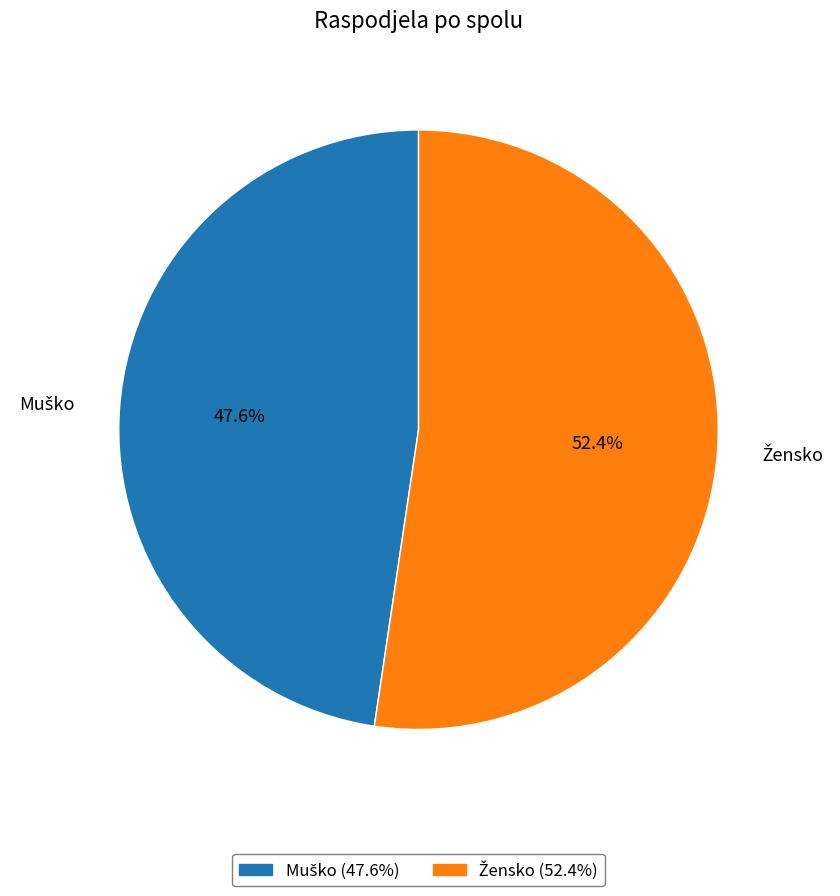

Does any single category account for the majority?

Yes